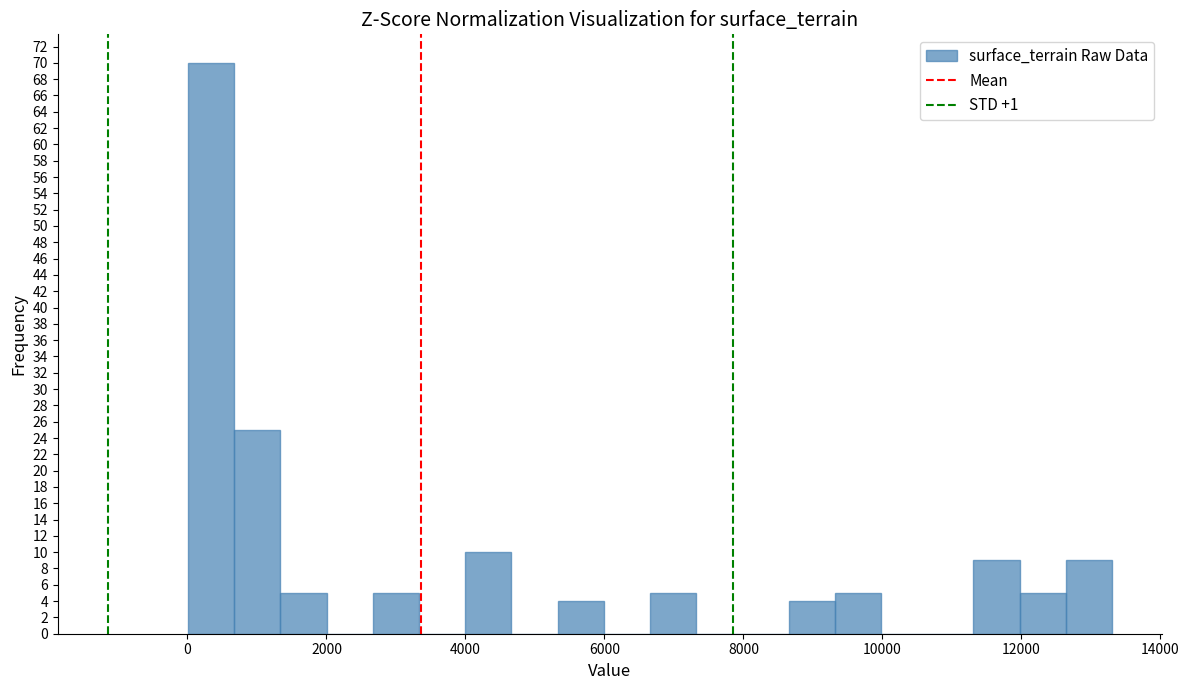

Around what value on the x-axis is the tallest bar? Give the approximate position of its centre, as read against the axis.

400